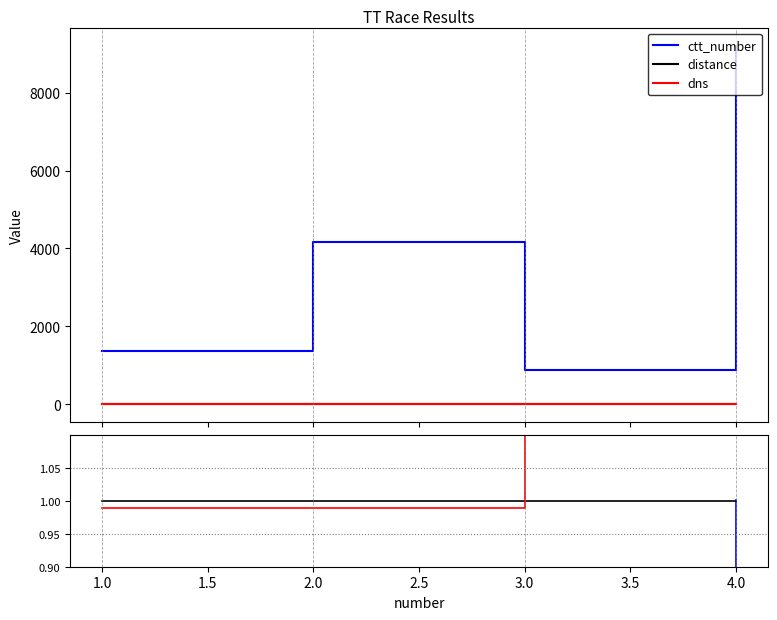

What is the lowest value of the ctt_number series?

0.1